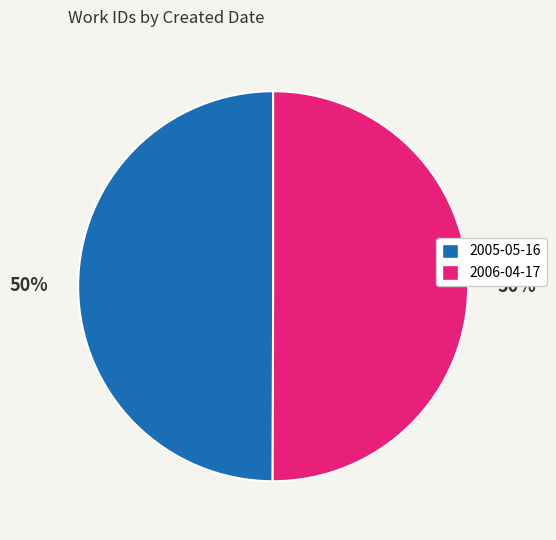

To the nearest percent, what portion does 2006-04-17 represent?

50%